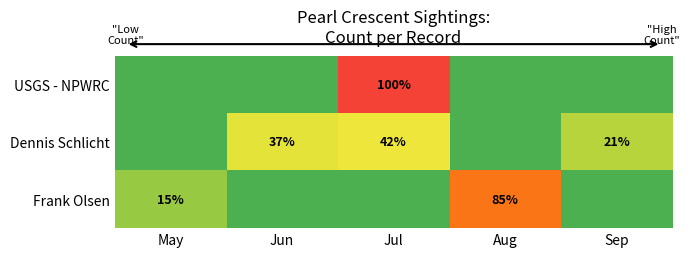

At how many categories does at least one series exceed 2?

5